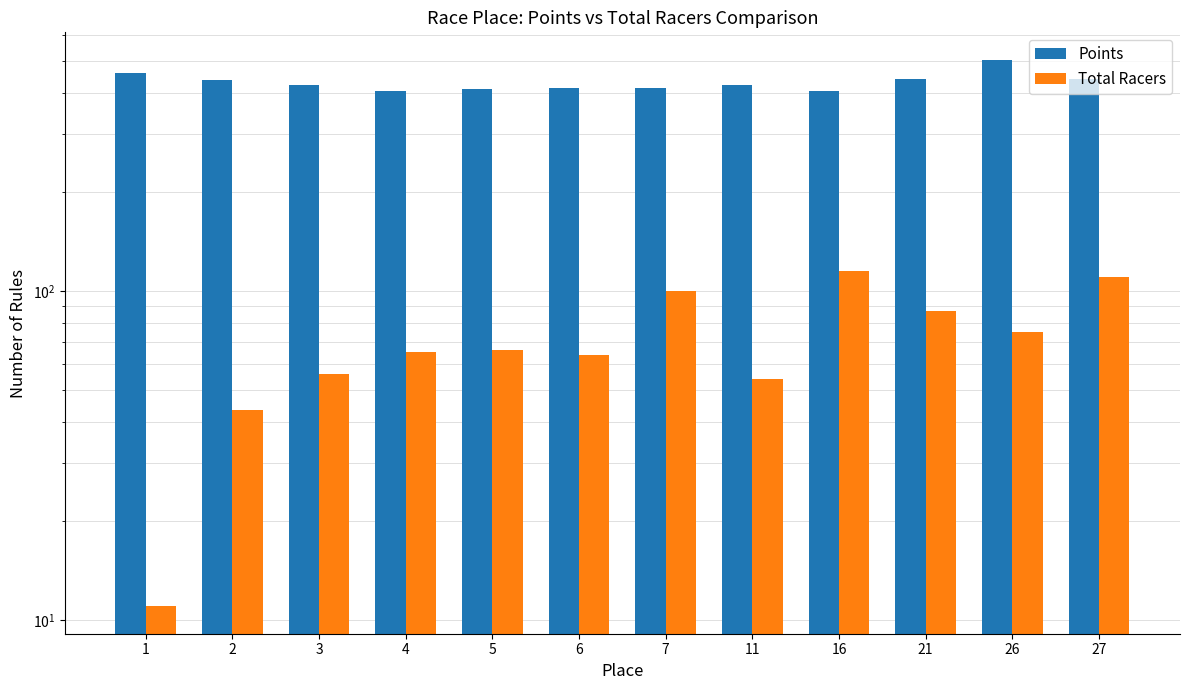

Is the value of Total Racers at 21 greater than the value of Points at 11?

No